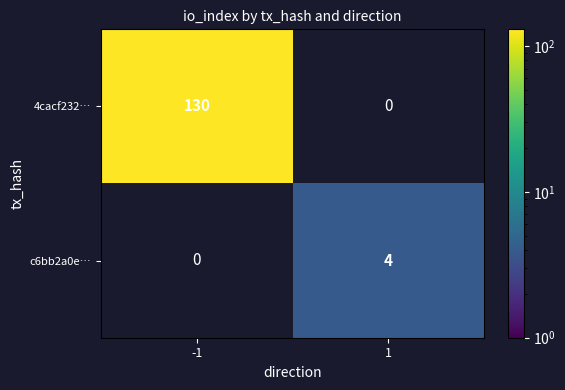

The 4cacf232… series shows 176 at -1. True or false?

False